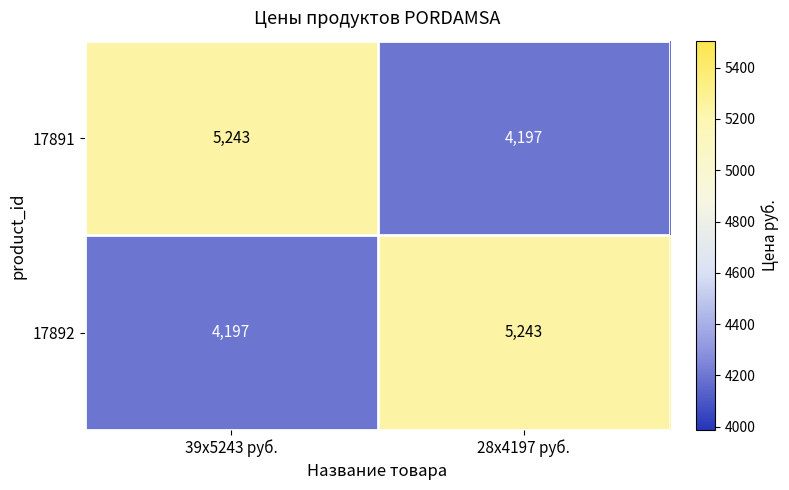

Reading left to right, what are all the values shown in this chart?

17891: 5243	4197
17892: 4197	5243